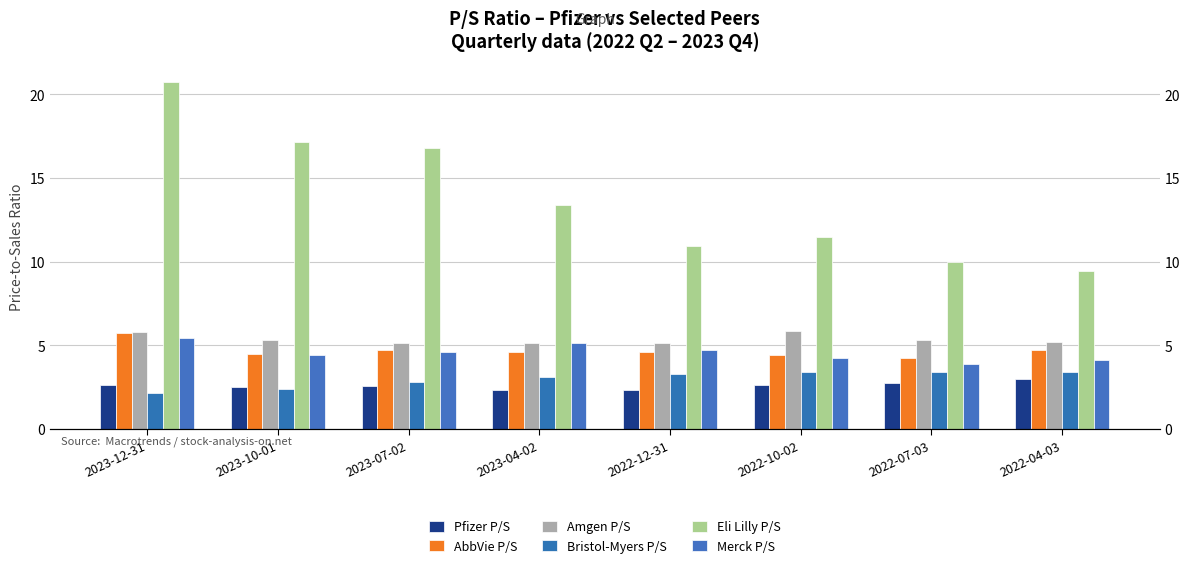

What is the sum of all Amgen P/S values?

43.0